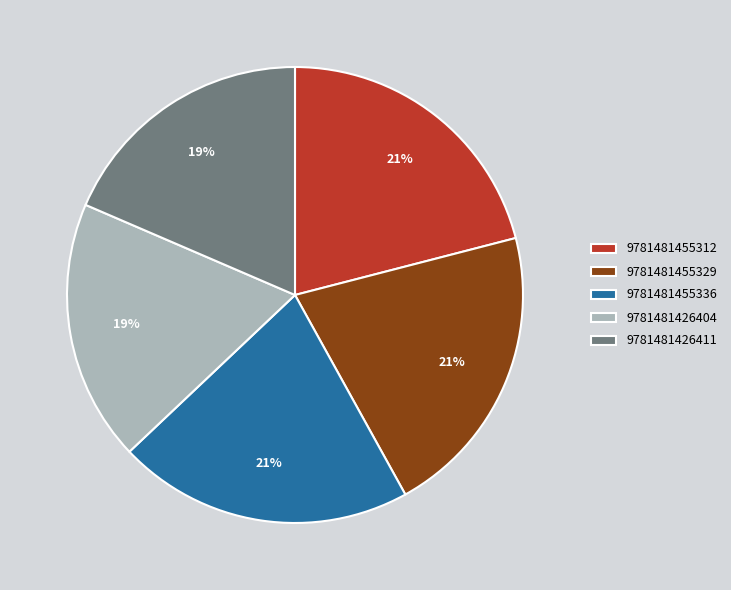

The 9781481426411 slice represents 11% of the pie. True or false?

False